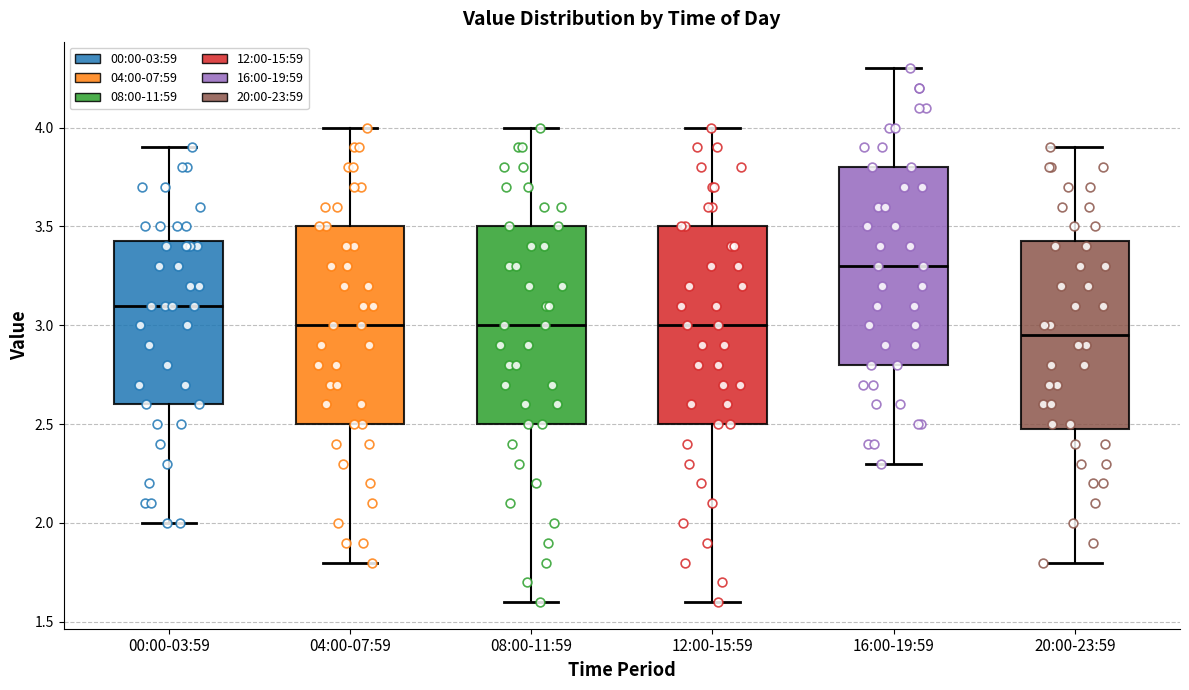

Reading left to right, read every box against the y-axis: the position of its median line, the range the box covers, and the ends of its whiskers. The values are not printed on the chart, so give them approximately, as read against the axis.

00:00-03:59: median 3.10, box 2.60 to 3.45, whiskers 2.00 to 3.90
04:00-07:59: median 3.00, box 2.50 to 3.50, whiskers 1.80 to 4.00
08:00-11:59: median 3.00, box 2.50 to 3.50, whiskers 1.60 to 4.00
12:00-15:59: median 3.00, box 2.50 to 3.50, whiskers 1.60 to 4.00
16:00-19:59: median 3.30, box 2.80 to 3.80, whiskers 2.30 to 4.30
20:00-23:59: median 2.95, box 2.50 to 3.45, whiskers 1.80 to 3.90